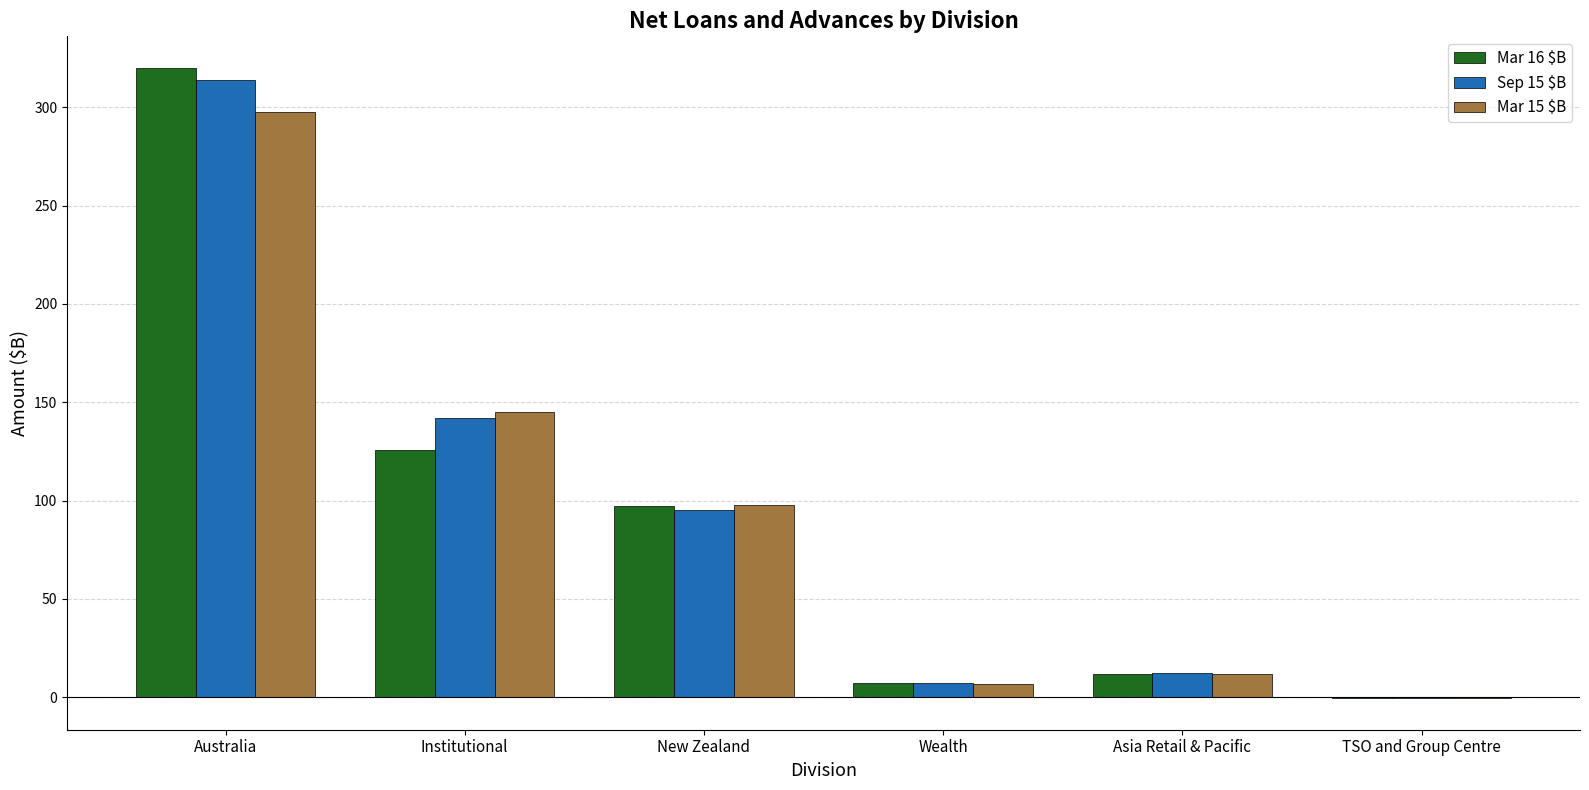

The value of Mar 16 $B at Institutional is 169.8. True or false?

False